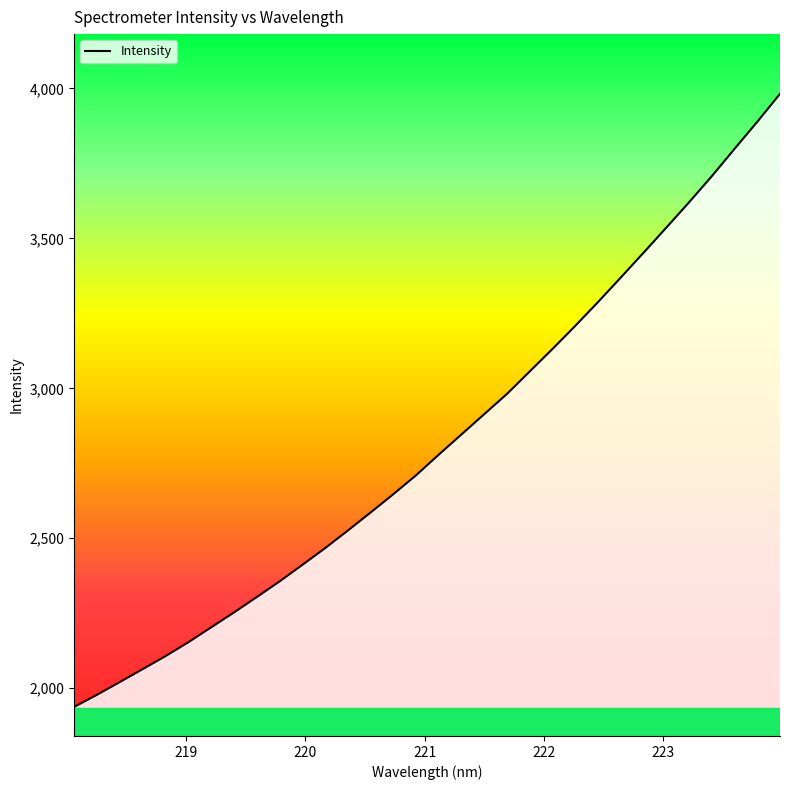

What is the smallest value displayed?

1937.8